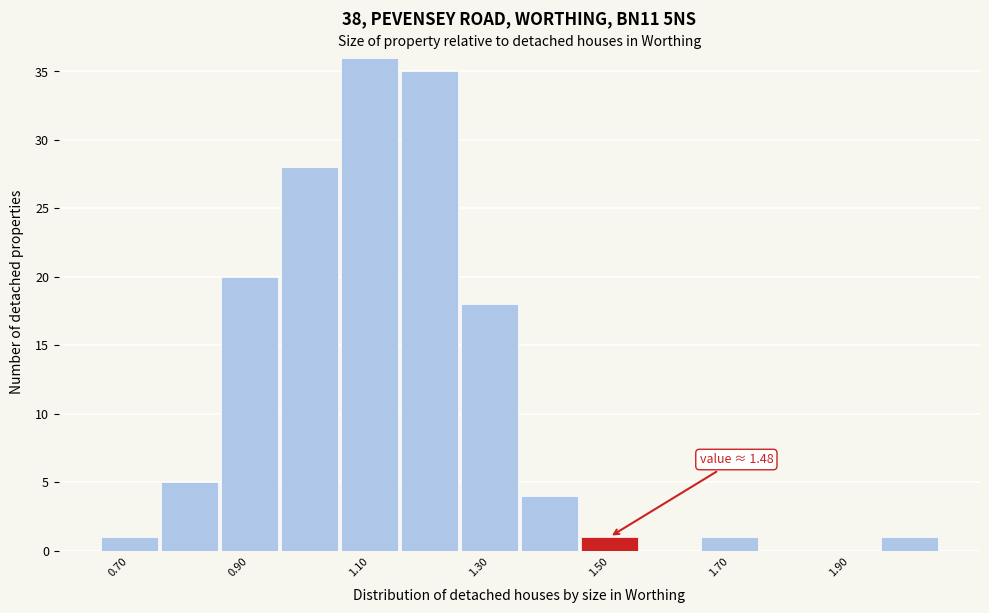

Over which range of the x-axis is the bar tallest?

1.05 to 1.15